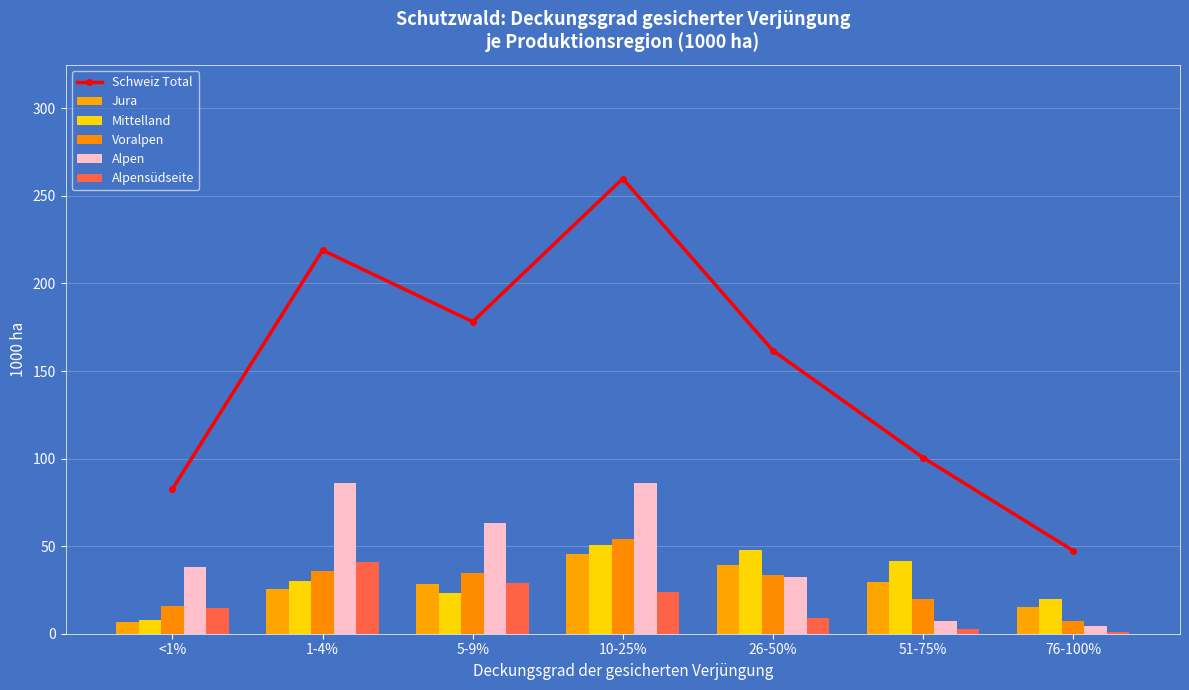

Rank the categories by Mittelland value from highest to lowest.

10-25%, 26-50%, 51-75%, 1-4%, 5-9%, 76-100%, <1%